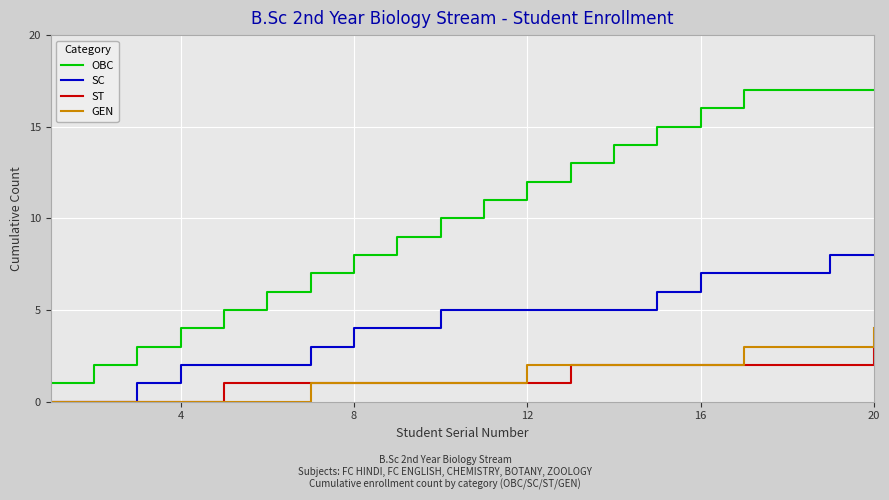

Which series has the widest spread of values?

OBC